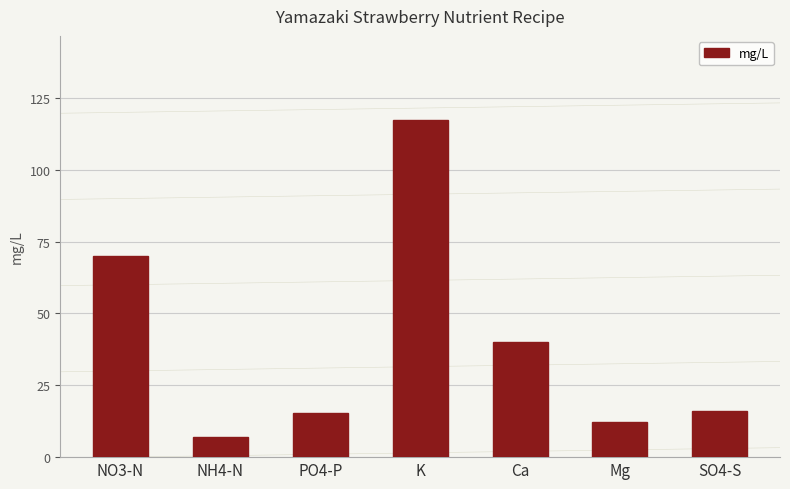

Which has a higher value, K or Ca?

K